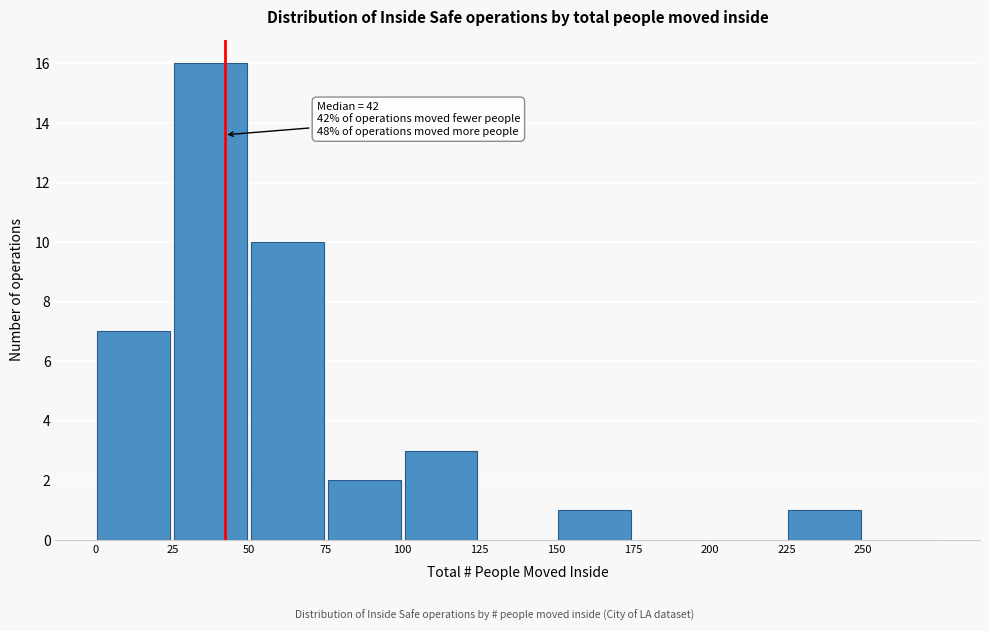

Which range on the x-axis has the tallest bar?

25 to 50